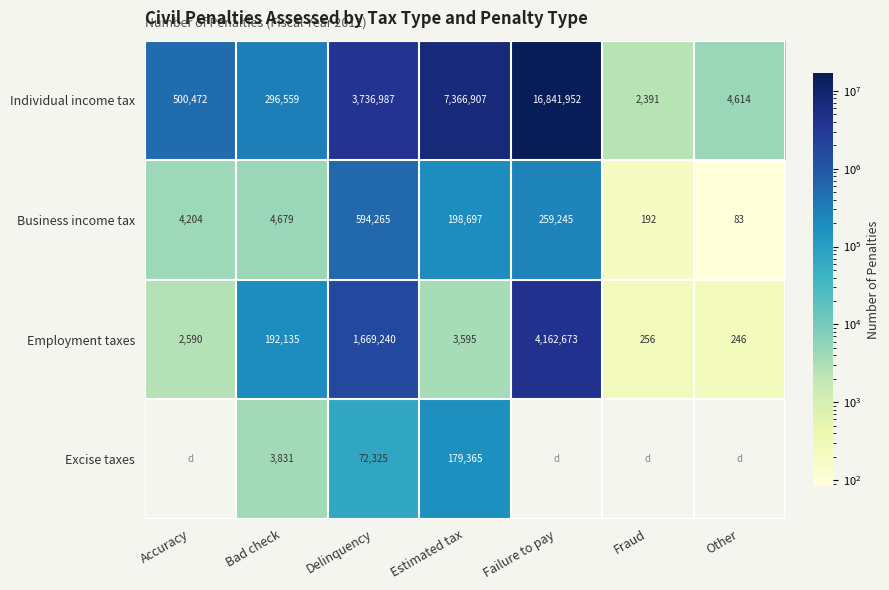

At how many categories does at least one series exceed 12917624?

1